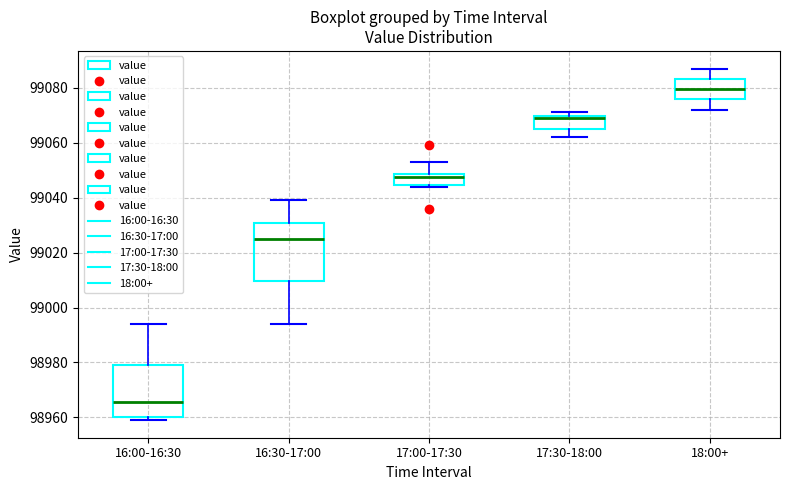

Reading left to right, read every box against the y-axis: the position of its median line, the range the box covers, and the ends of its whiskers. The values are not printed on the chart, so give them approximately, as read against the axis.

16:00-16:30: median 98966, box 98960 to 98980, whiskers 98960 (just below the box's lower edge) to 98994
16:30-17:00: median 99026, box 99010 to 99030, whiskers 98994 to 99040
17:00-17:30: median 99048 (just below the box's upper edge), box 99044 to 99048, whiskers 99044 (just below the box's lower edge) to 99054
17:30-18:00: median 99070 (just below the box's upper edge), box 99066 to 99070, whiskers 99062 to 99072
18:00+: median 99080, box 99076 to 99084, whiskers 99072 to 99088